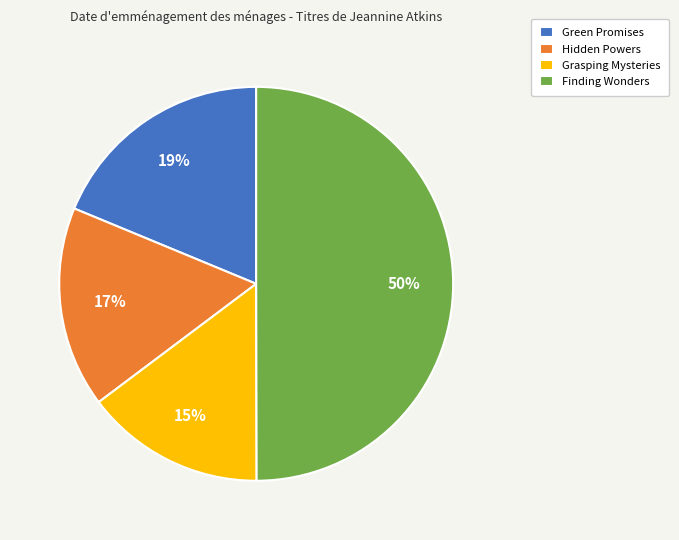

What is the largest slice in the pie chart?

Finding Wonders